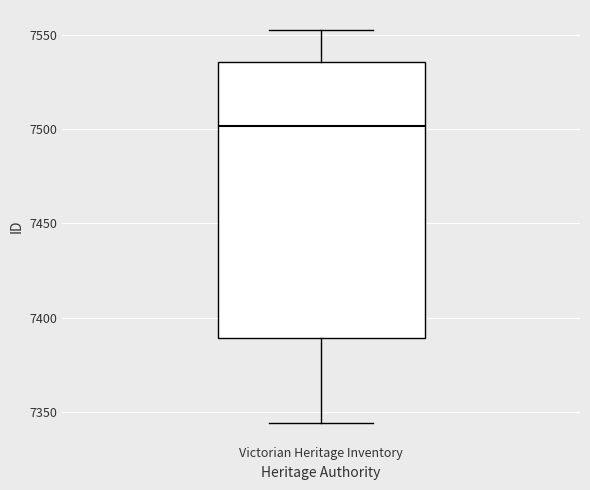

Transcribe this box plot: give where the median line is, the range the box spans, and where the two whiskers end, as read against the y-axis. The values are not printed on the chart, so give them approximately, as read against the axis.

median 7500, box 7390 to 7535, whiskers 7345 to 7555